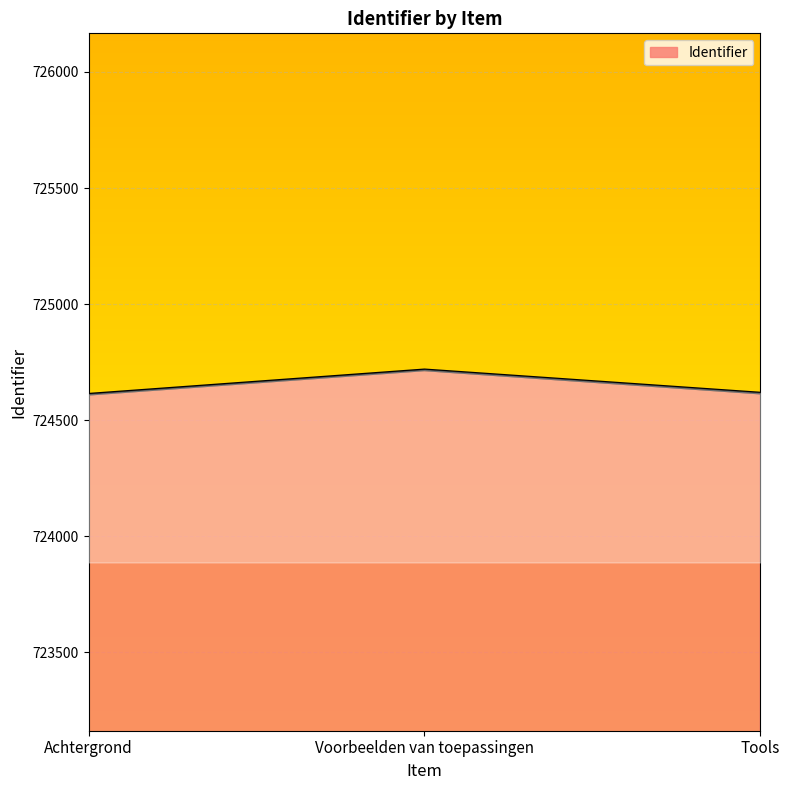

Is it true that the value at Voorbeelden van toepassingen is 724717?

True